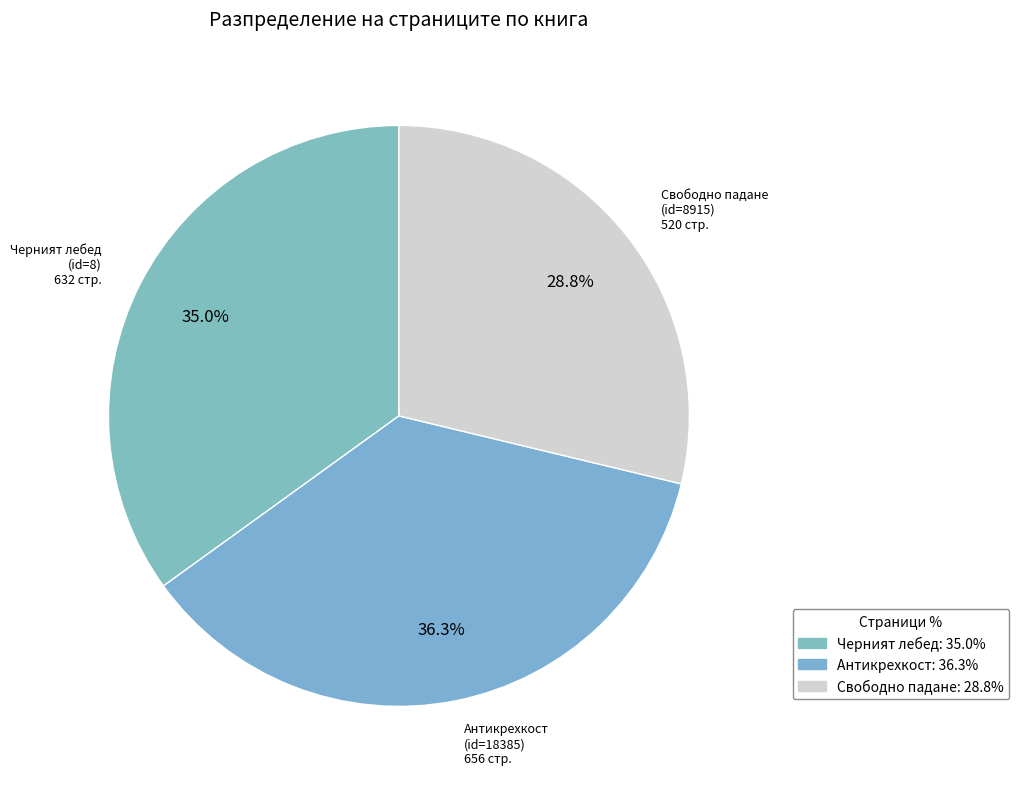

What is the largest slice in the pie chart?

Антикрехкост
(id=18385)